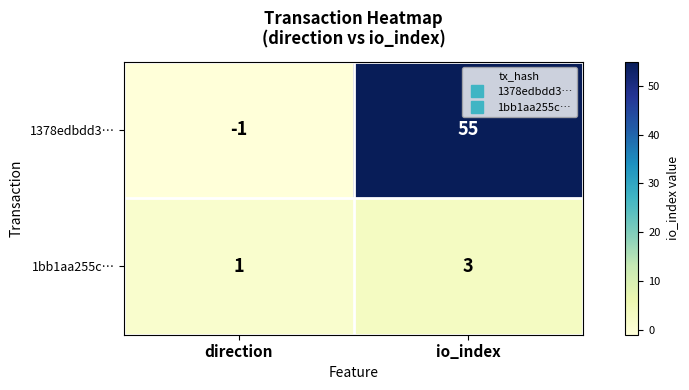

At which category is the sum across all series the highest?

io_index